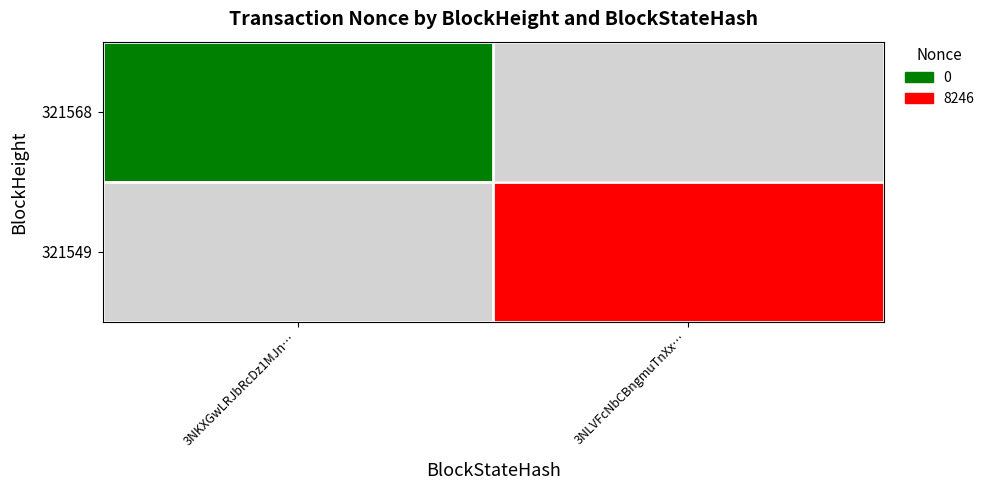

What is the greatest value displayed?

8246.0